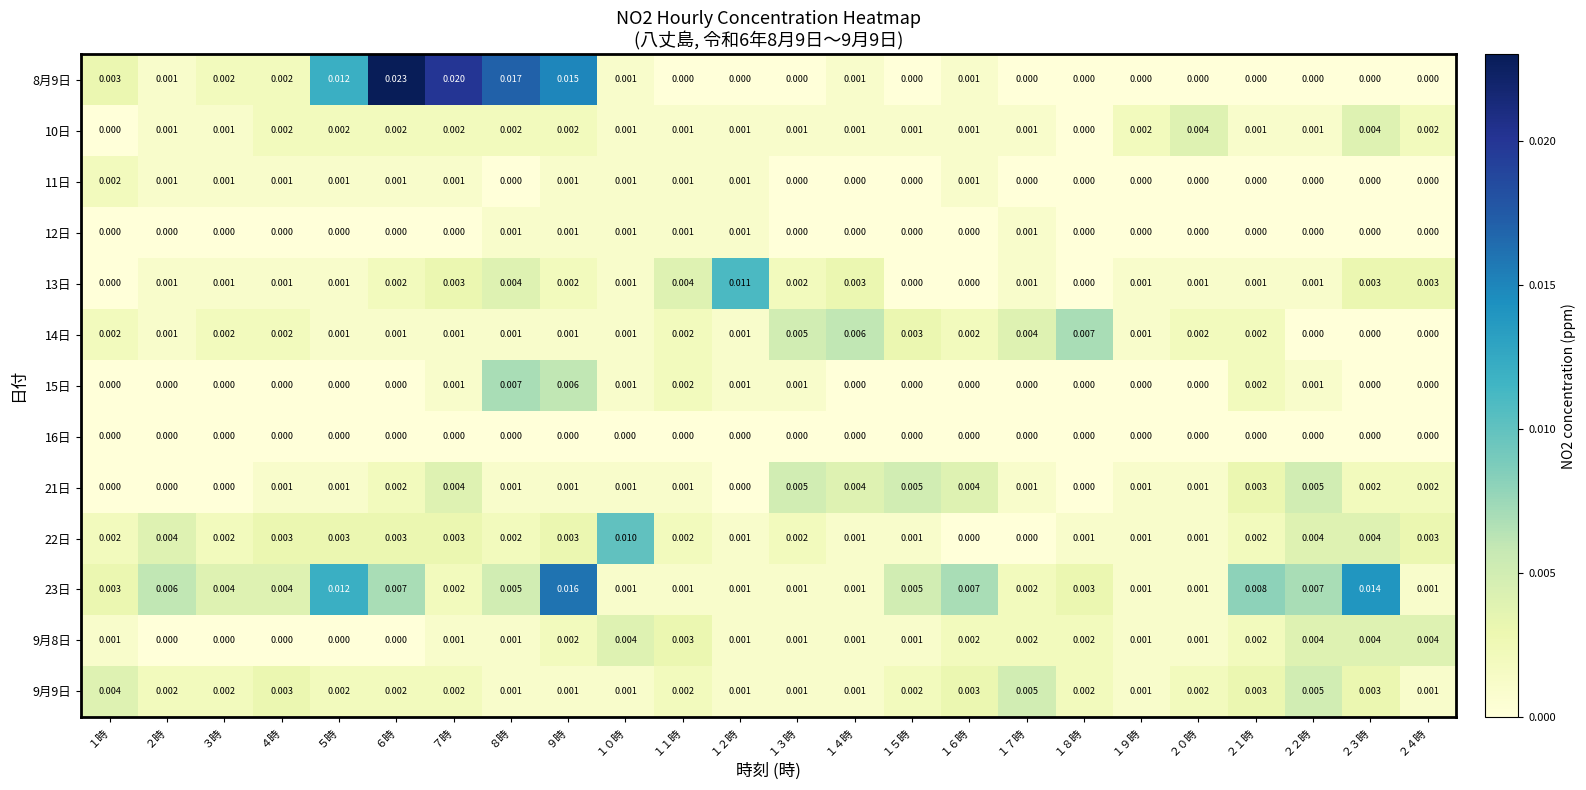

How many data points does each series have?

24